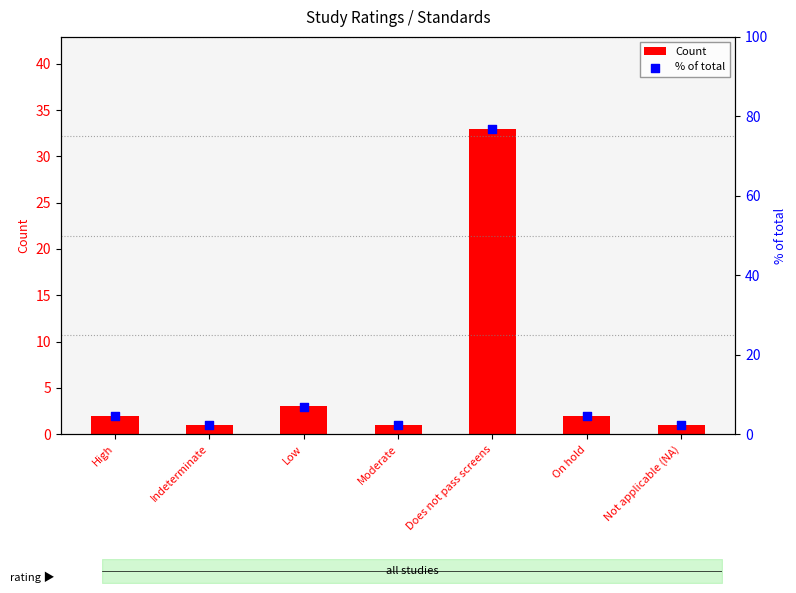

Is the value of % of total at Not applicable (NA) greater than the value of Count at Not applicable (NA)?

Yes